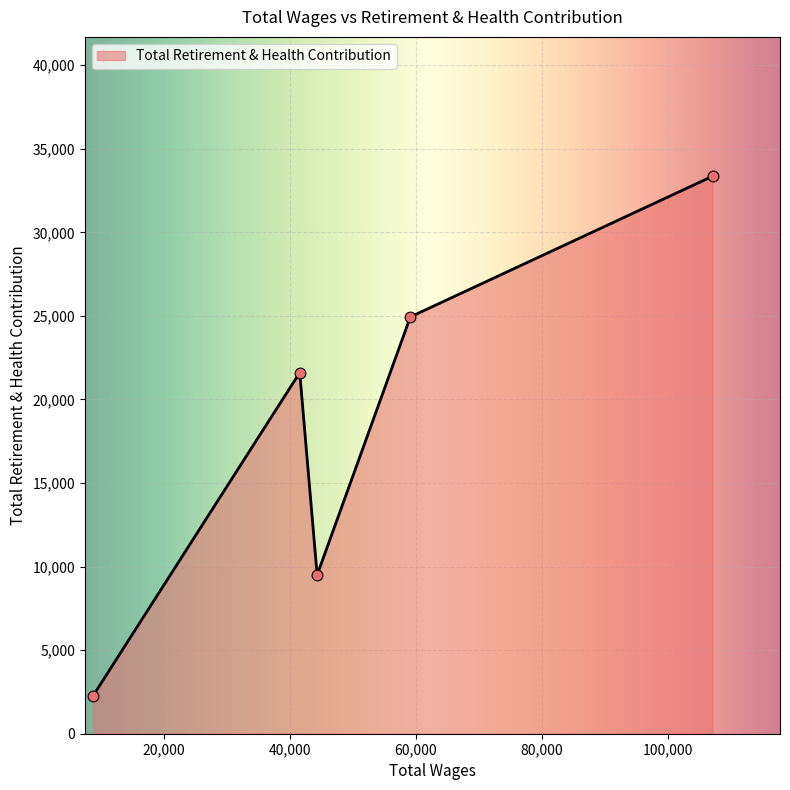

What is the minimum value shown in the chart?

2284